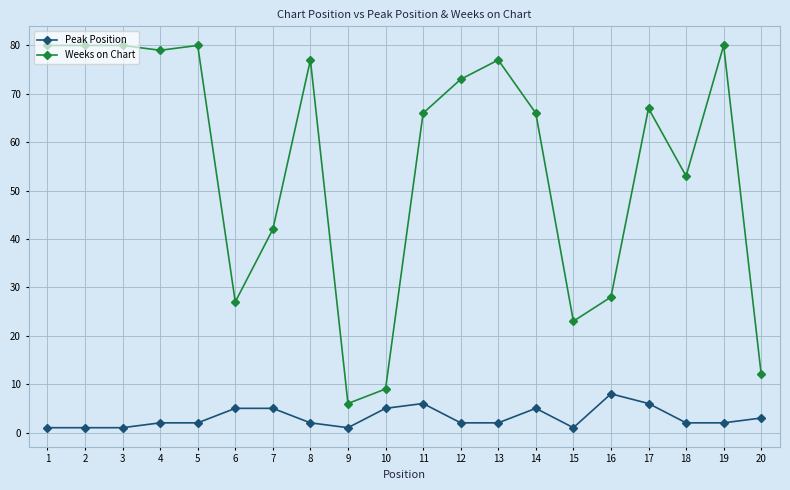

What is the value of the Weeks on Chart point at the 9th from the left?

6